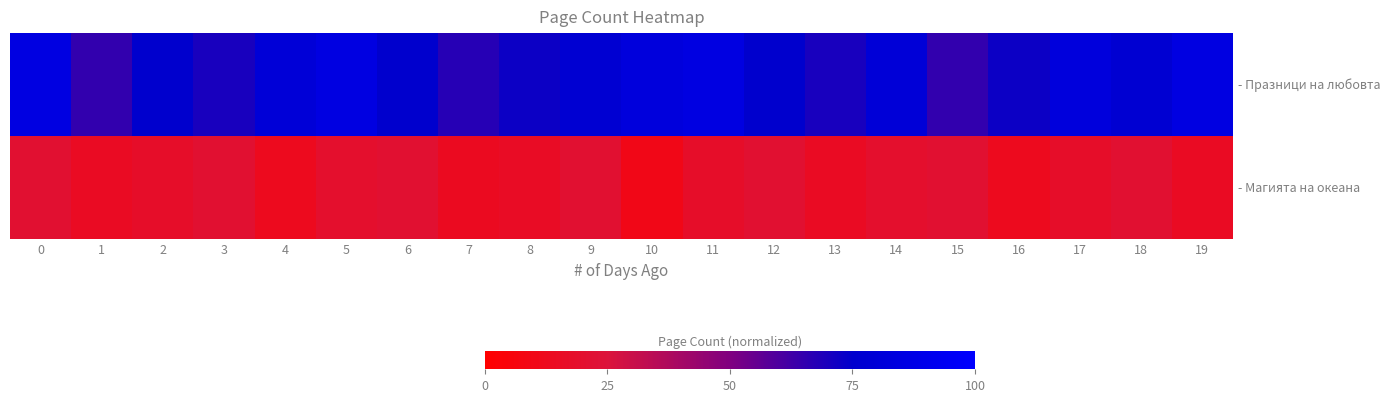

What is the maximum value shown in the chart?

85.0